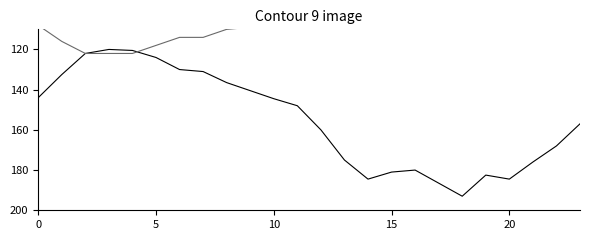

In Temperatura (ºC), how many points are lower than both neighbors (excluding endpoints)?

3